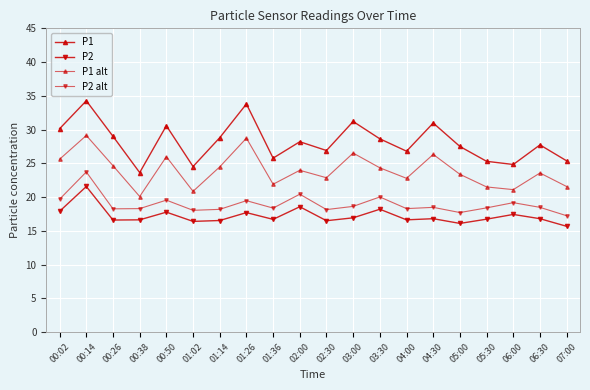

Count the number of categories in the chart.

20